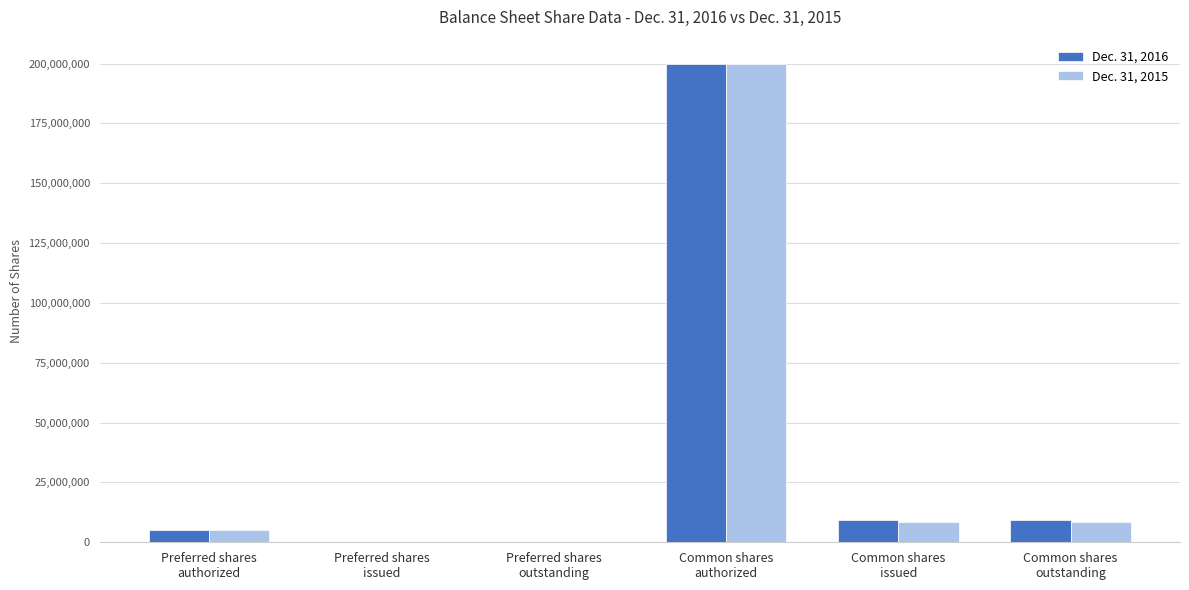

Reading left to right, list all the values displayed in this chart.

Dec. 31, 2016: Preferred shares
authorized=5000000	Preferred shares
issued=0	Preferred shares
outstanding=0	Common shares
authorized=200000000	Common shares
issued=9434141	Common shares
outstanding=9434141
Dec. 31, 2015: Preferred shares
authorized=5000000	Preferred shares
issued=0	Preferred shares
outstanding=0	Common shares
authorized=200000000	Common shares
issued=8650143	Common shares
outstanding=8650143